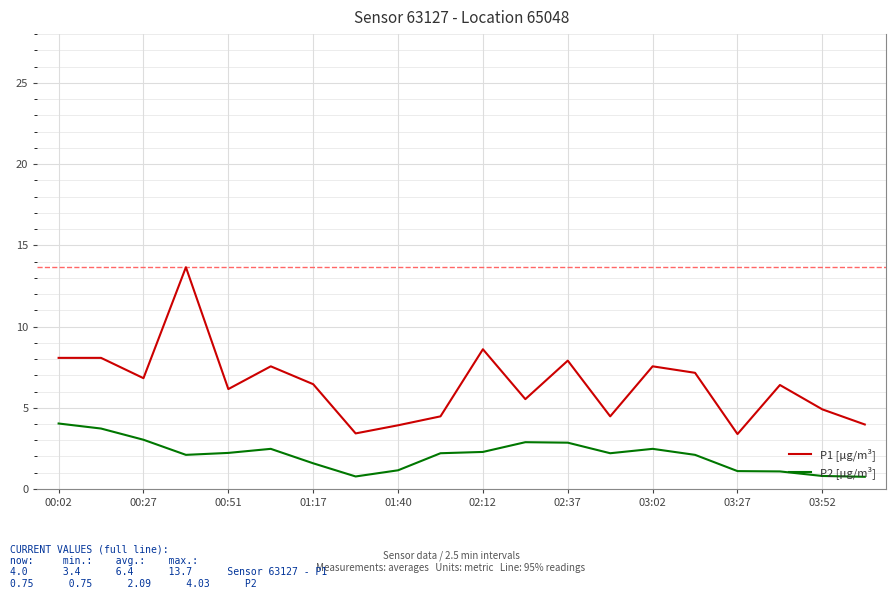

Which series has the largest range (max minus min)?

P1 [µg/m³]